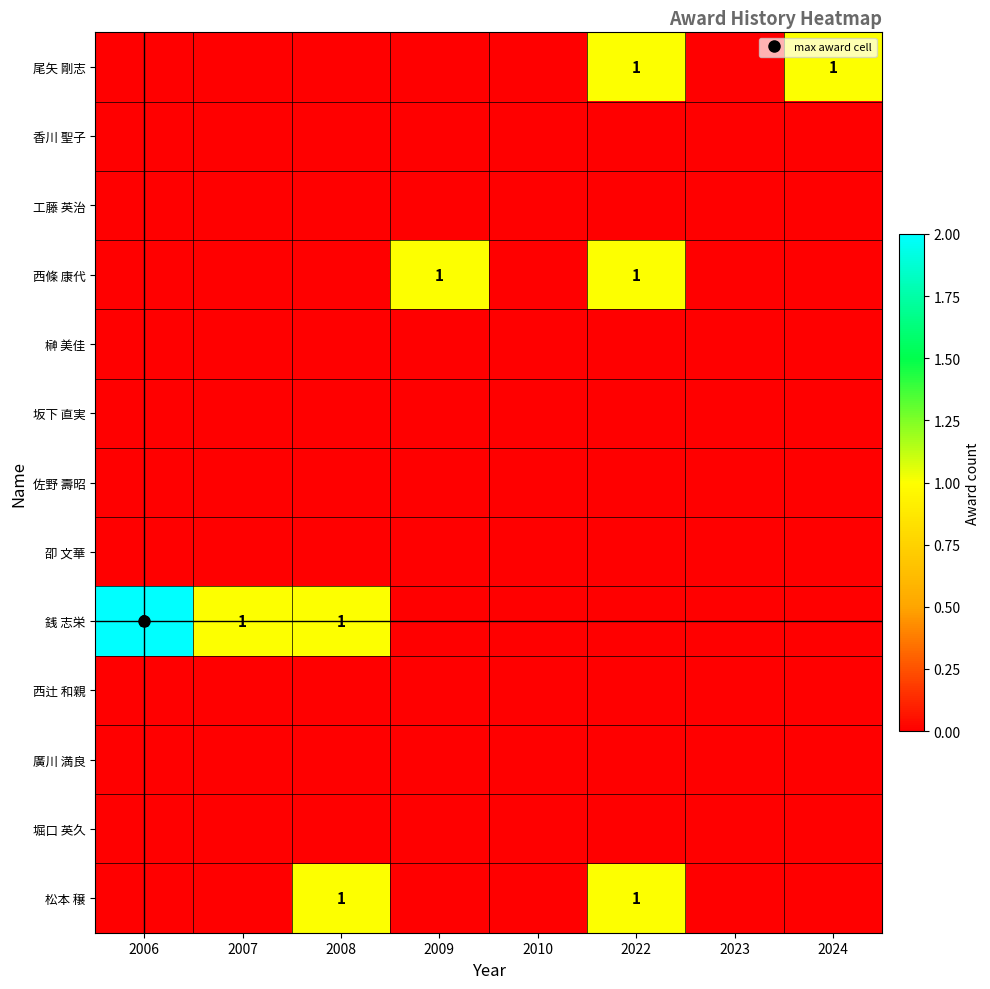

What is the spread (max minus min) of values at 2008?

1